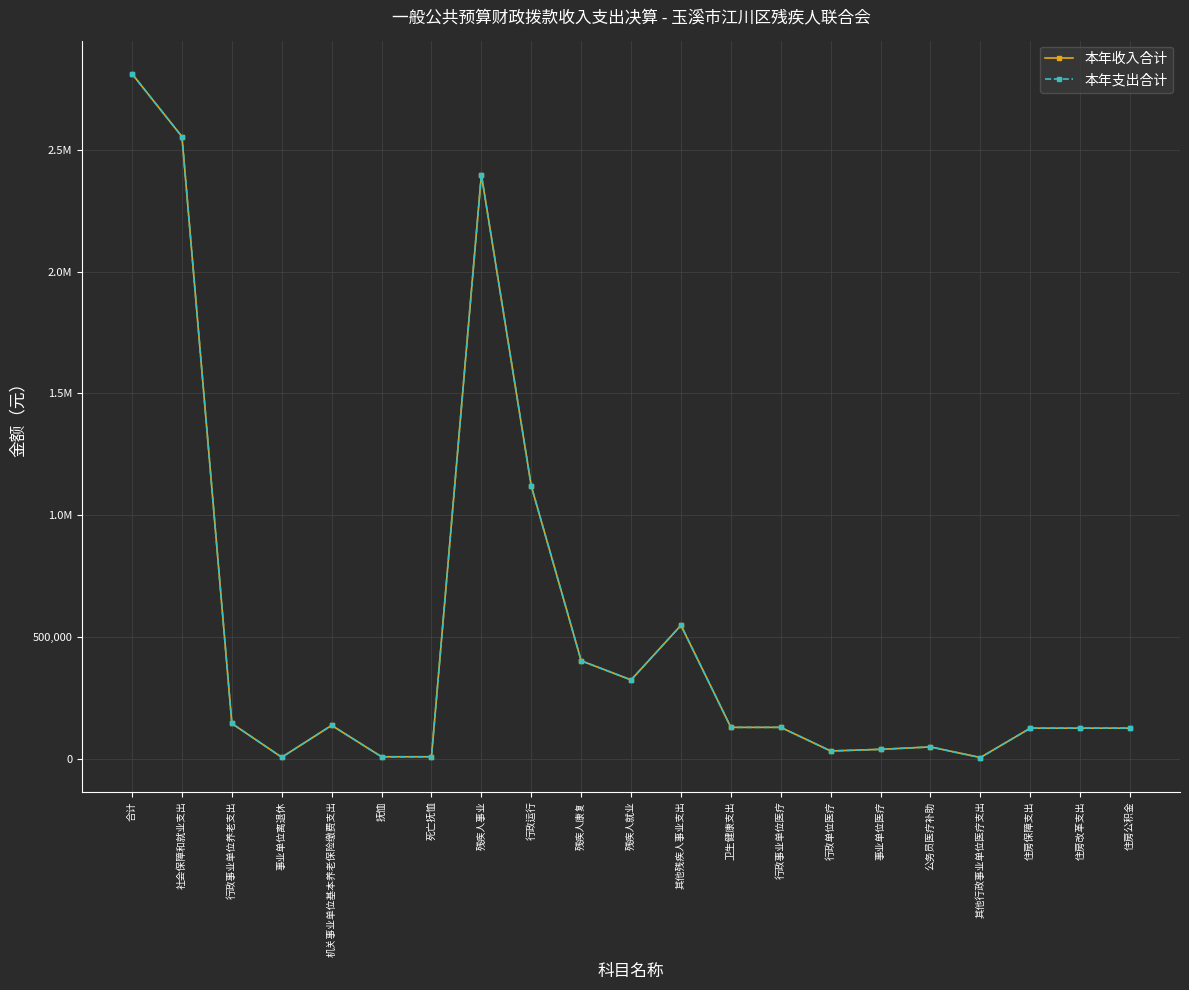

What is the maximum value for 本年支出合计?

2811218.7